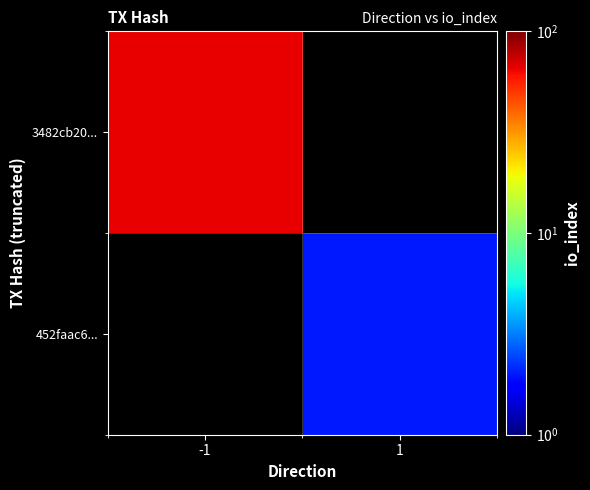

Rank the series at -1 from highest to lowest value.

3482cb20..., 452faac6...